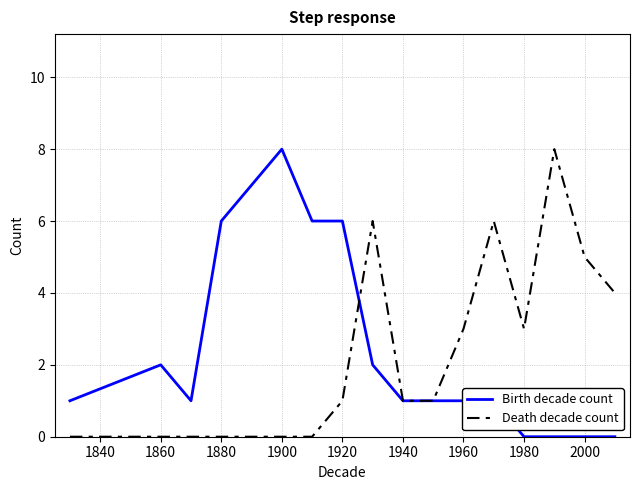

How many Birth decade count values are between 1 and 6?

11